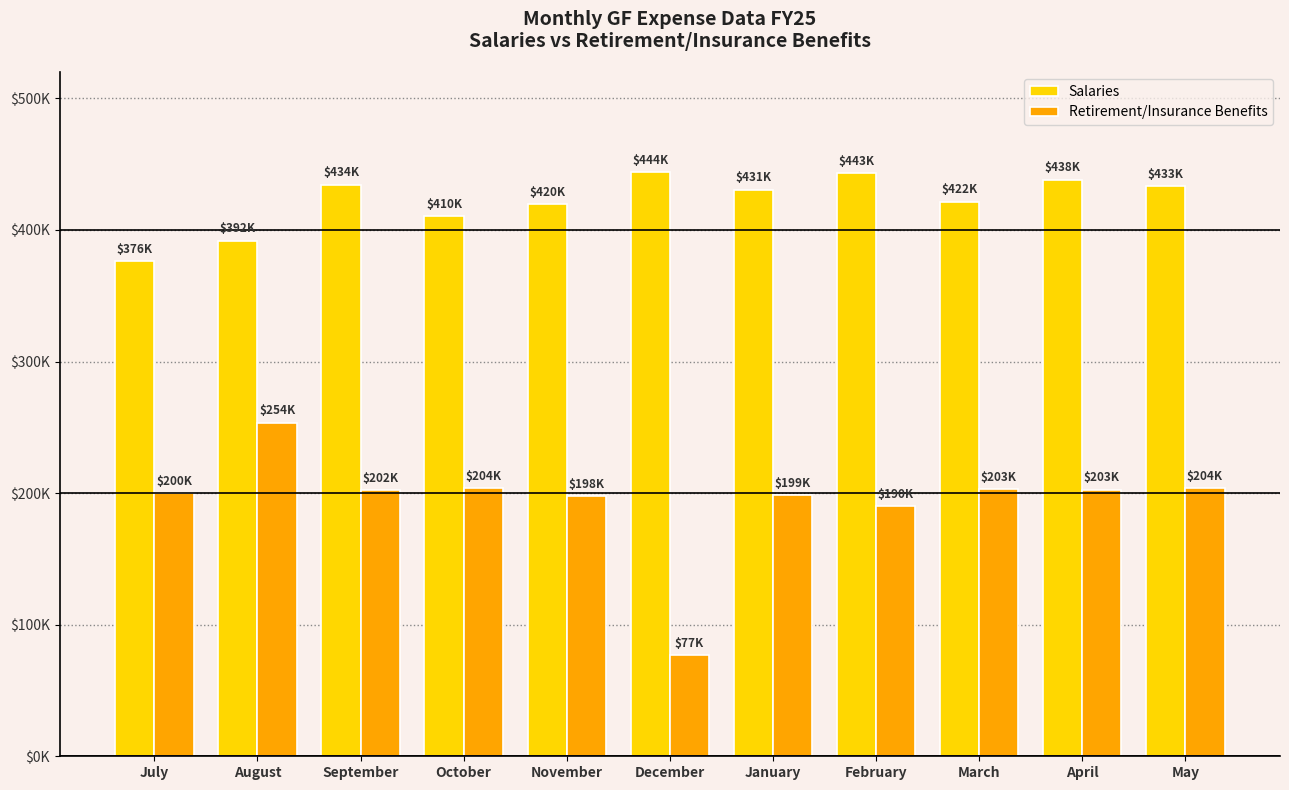

What is the value of the Salaries bar at the 7th from the left?

430643.9